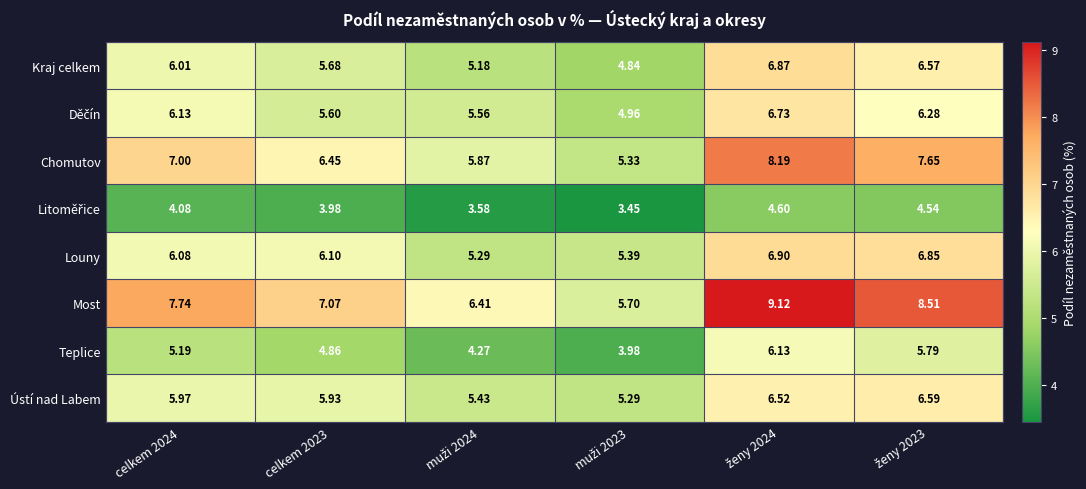

Is the value of Kraj celkem at celkem 2024 greater than the value of Chomutov at celkem 2023?

No